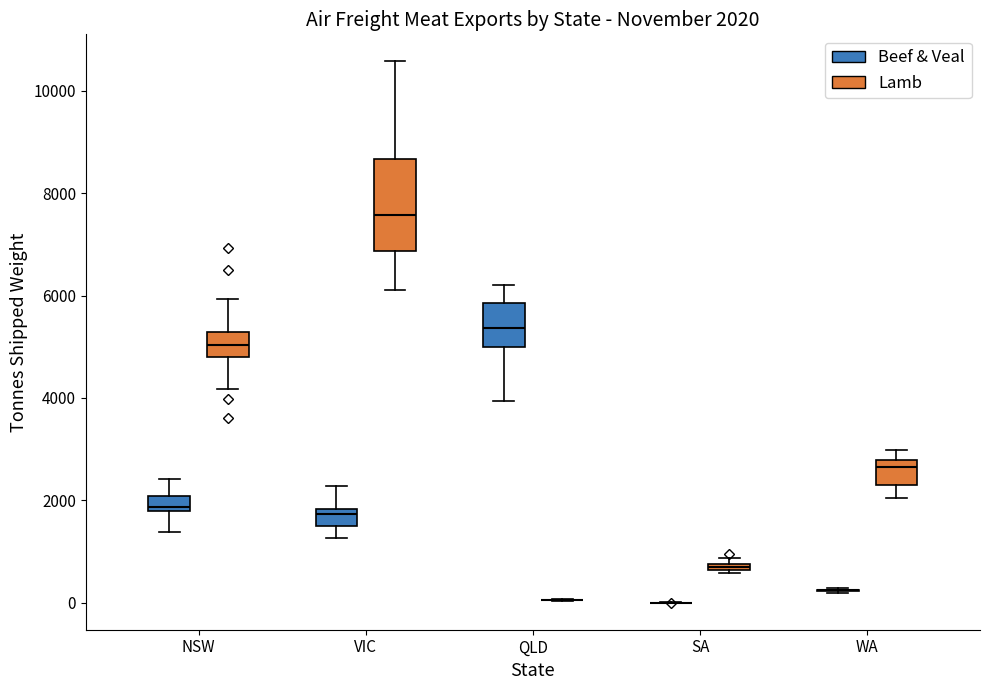

Which box is the tallest, from its lower edge to its upper edge?

VIC (Lamb)